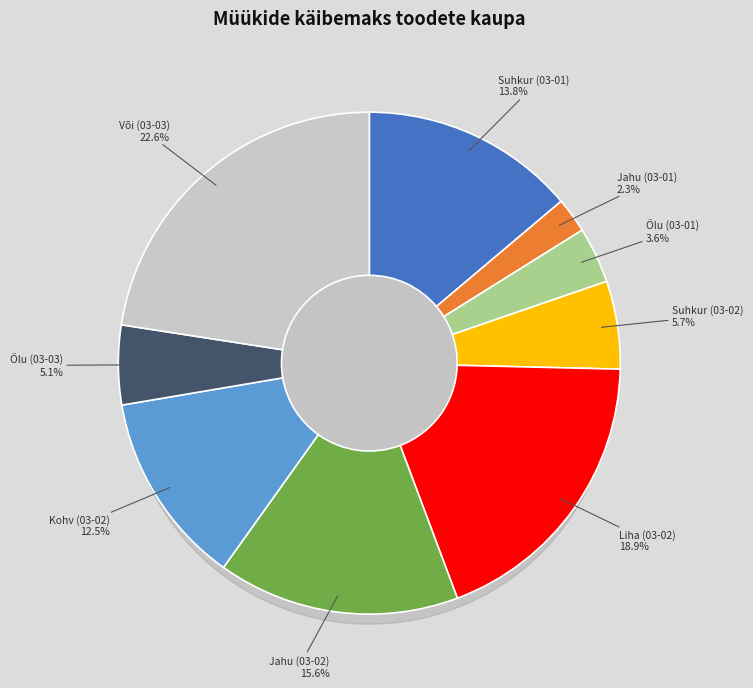

True or false: Jahu (03-02) accounts for 4% of the total.

False